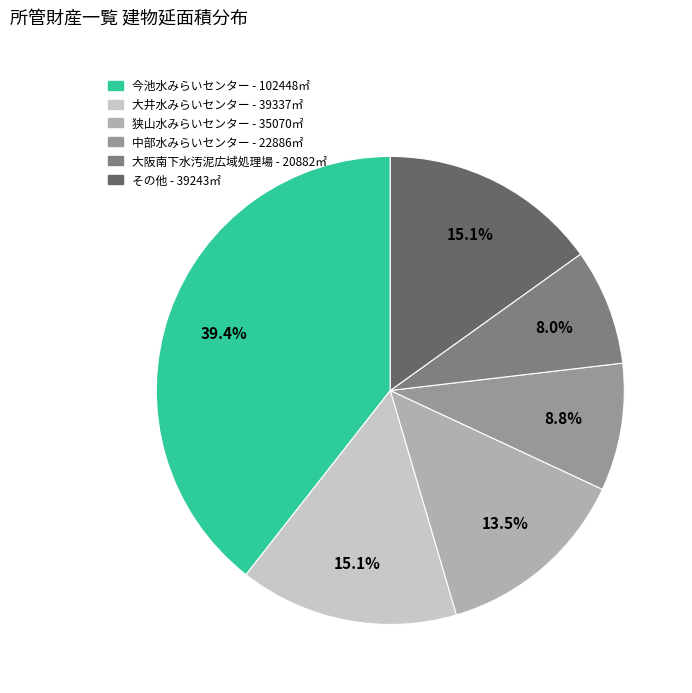

Is there a majority slice in this chart?

No